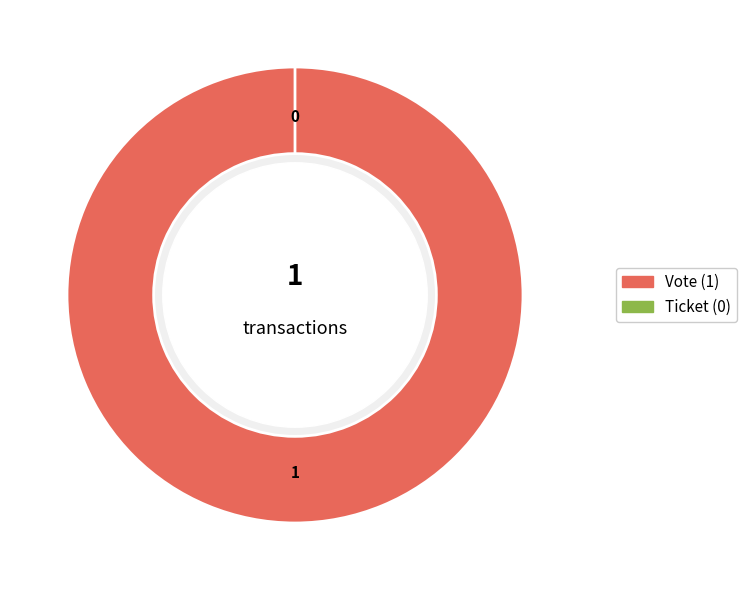

Does Ticket represent more than half of the total?

No